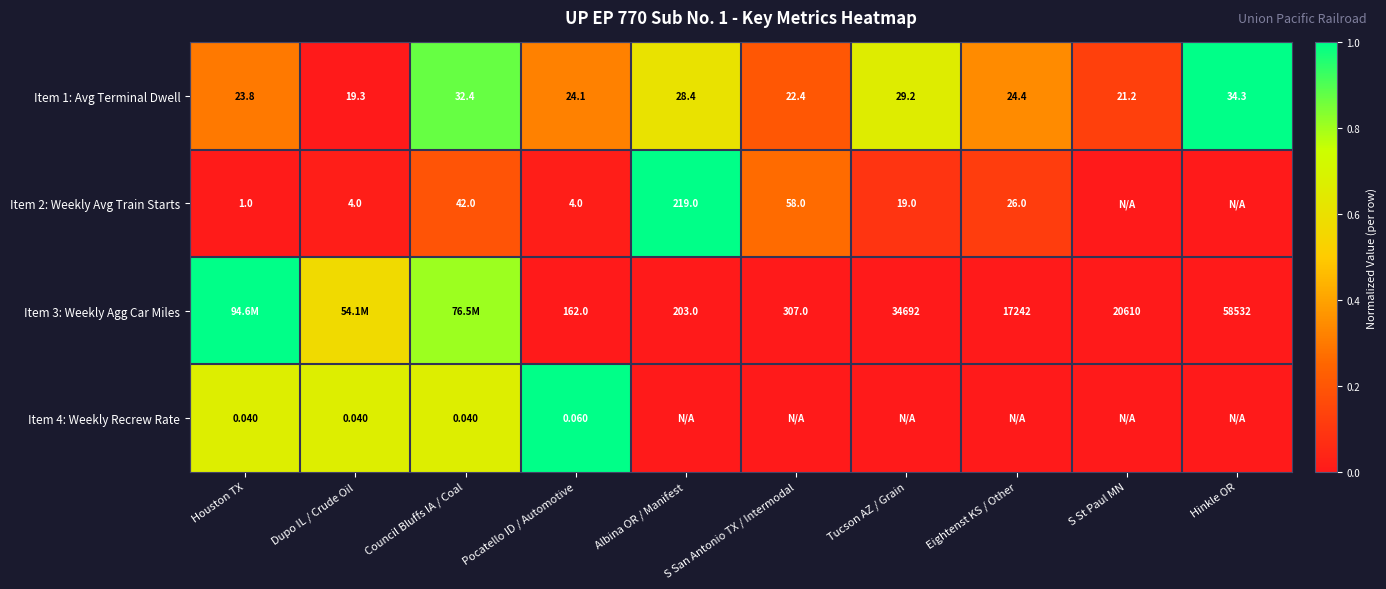

Rank the categories by Item 1: Avg Terminal Dwell value from lowest to highest.

Dupo IL / Crude Oil, S St Paul MN, S San Antonio TX / Intermodal, Houston TX, Pocatello ID / Automotive, Eightenst KS / Other, Albina OR / Manifest, Tucson AZ / Grain, Council Bluffs IA / Coal, Hinkle OR